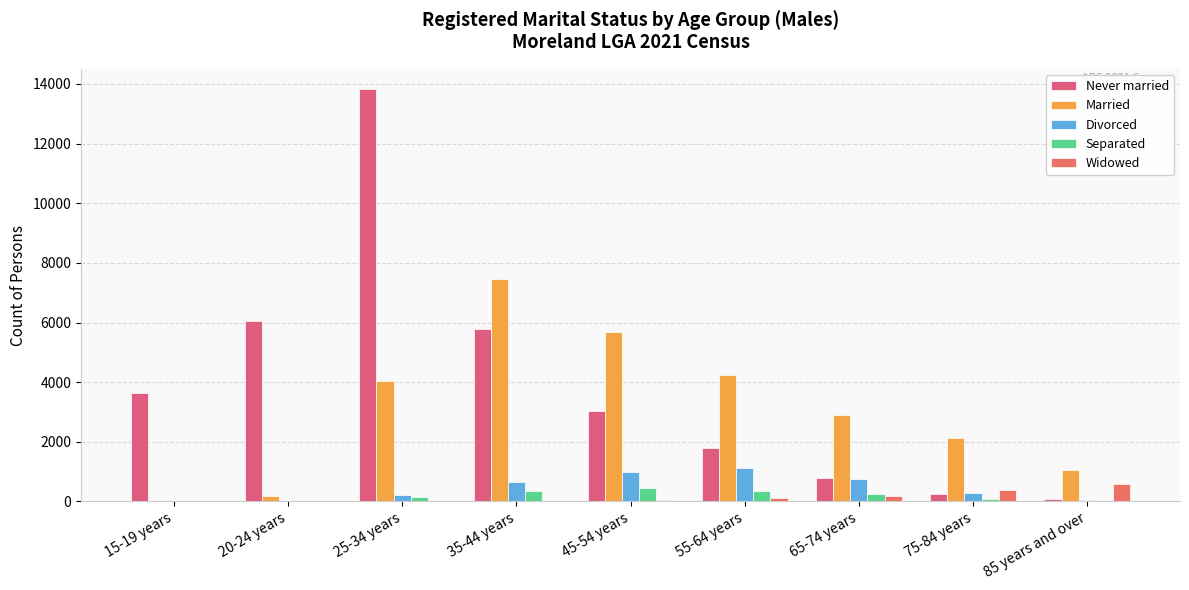

What is the difference between the maximum and minimum values in the Never married series?

13737